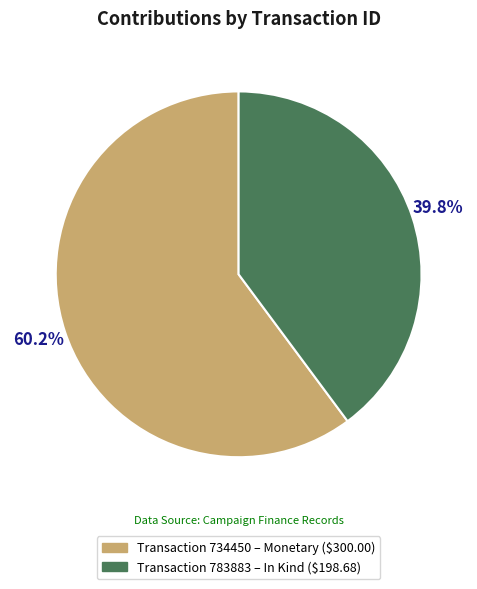

Does any single category account for the majority?

Yes